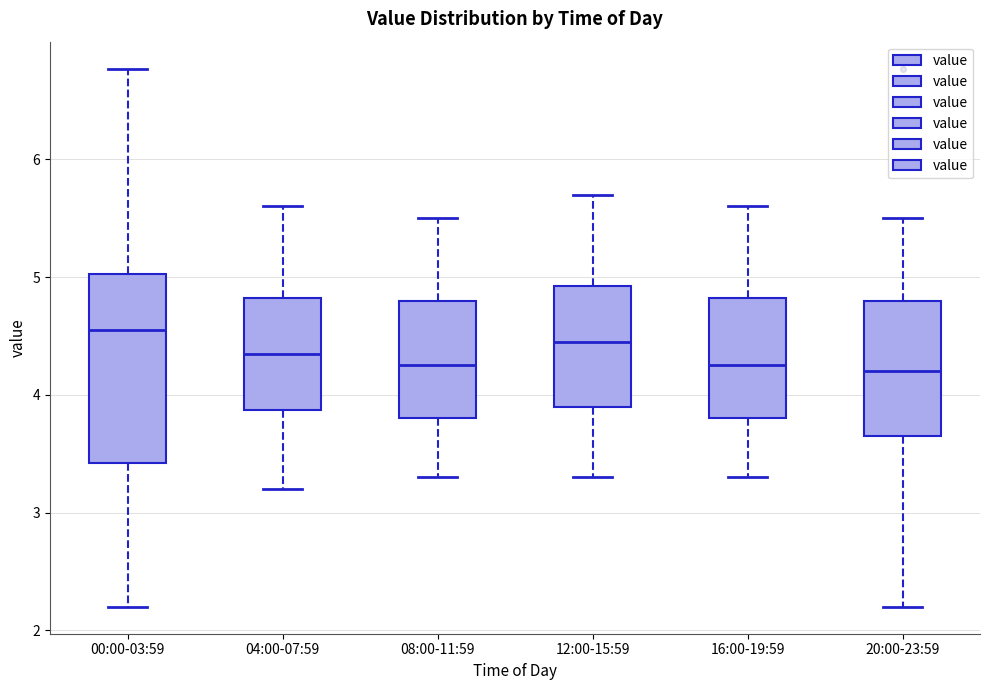

Reading left to right, read every box against the y-axis: the position of its median line, the range the box covers, and the ends of its whiskers. The values are not printed on the chart, so give them approximately, as read against the axis.

00:00-03:59: median 4.6, box 3.4 to 5.0, whiskers 2.2 to 6.8
04:00-07:59: median 4.4, box 3.9 to 4.8, whiskers 3.2 to 5.6
08:00-11:59: median 4.3, box 3.8 to 4.8, whiskers 3.3 to 5.5
12:00-15:59: median 4.5, box 3.9 to 4.9, whiskers 3.3 to 5.7
16:00-19:59: median 4.3, box 3.8 to 4.8, whiskers 3.3 to 5.6
20:00-23:59: median 4.2, box 3.7 to 4.8, whiskers 2.2 to 5.5